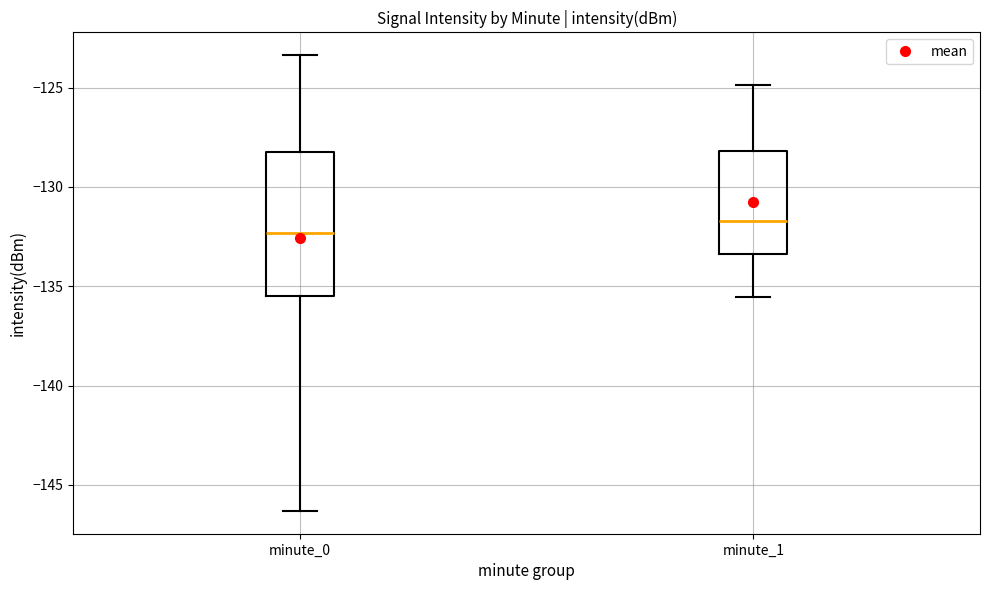

Reading left to right, read every box against the y-axis: the position of its median line, the range the box covers, and the ends of its whiskers. The values are not printed on the chart, so give them approximately, as read against the axis.

minute_0: median -132.5, box -135.5 to -128.5, whiskers -146.5 to -123.5
minute_1: median -131.5, box -133.5 to -128.0, whiskers -135.5 to -125.0